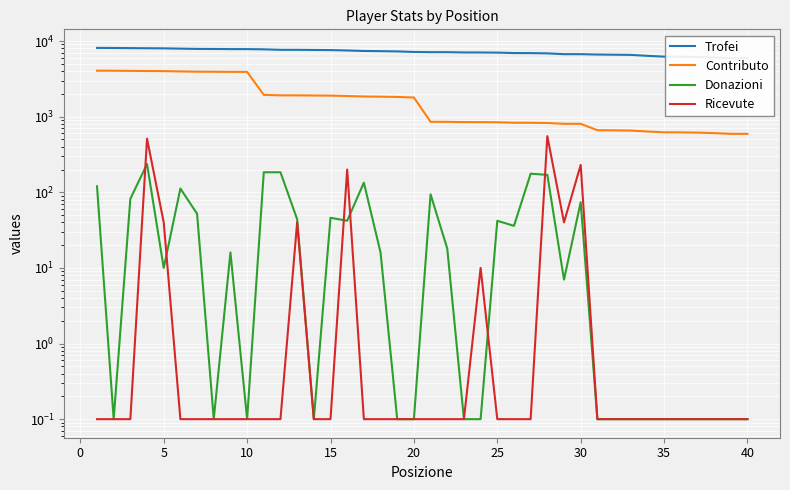

Which series has the largest total across all categories?

Trofei